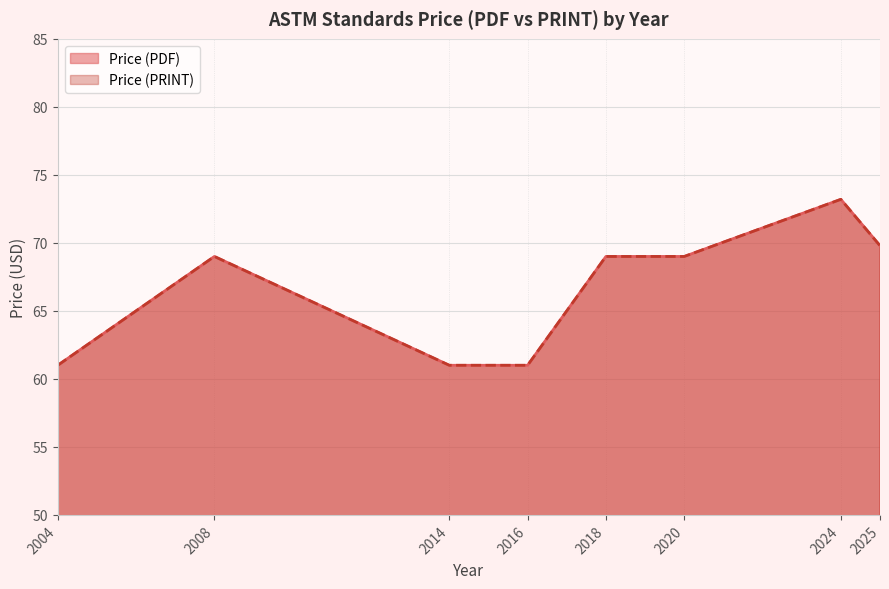

Is the value of Price (PRINT) at 2024 greater than the value of Price (PDF) at 2025?

Yes